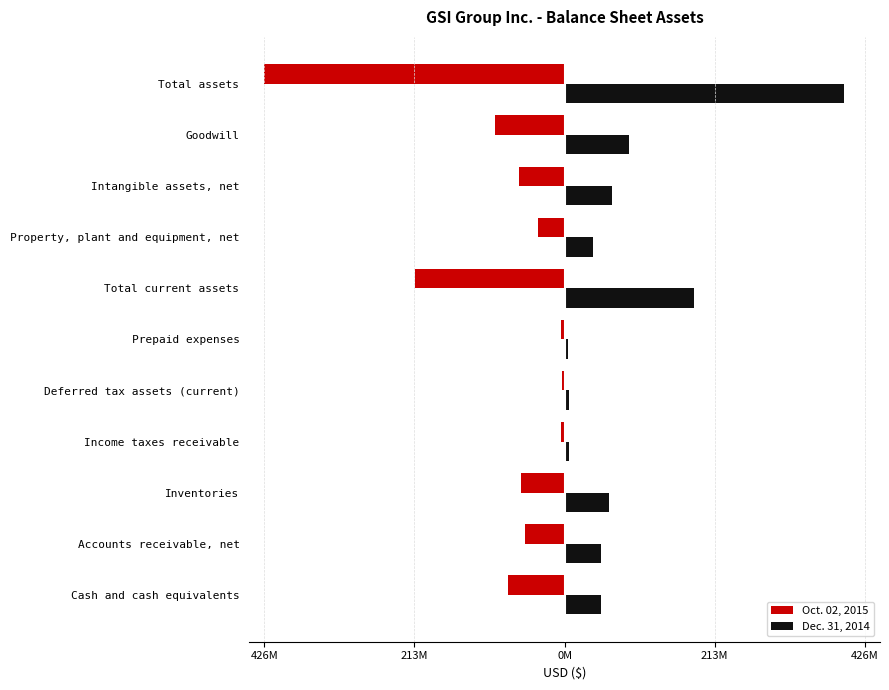

What are all the series names shown in the legend?

Oct. 02, 2015, Dec. 31, 2014